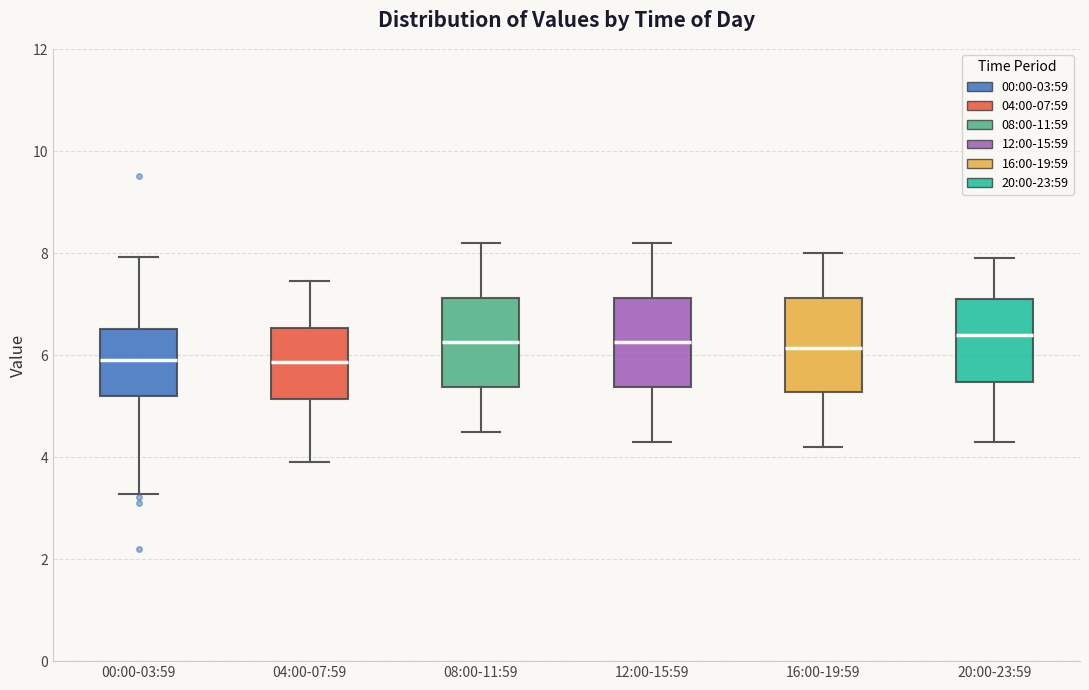

Where is the lower edge of the box for 16:00-19:59 on the y-axis? The values are not printed on the chart, so give them approximately, as read against the axis.

5.2